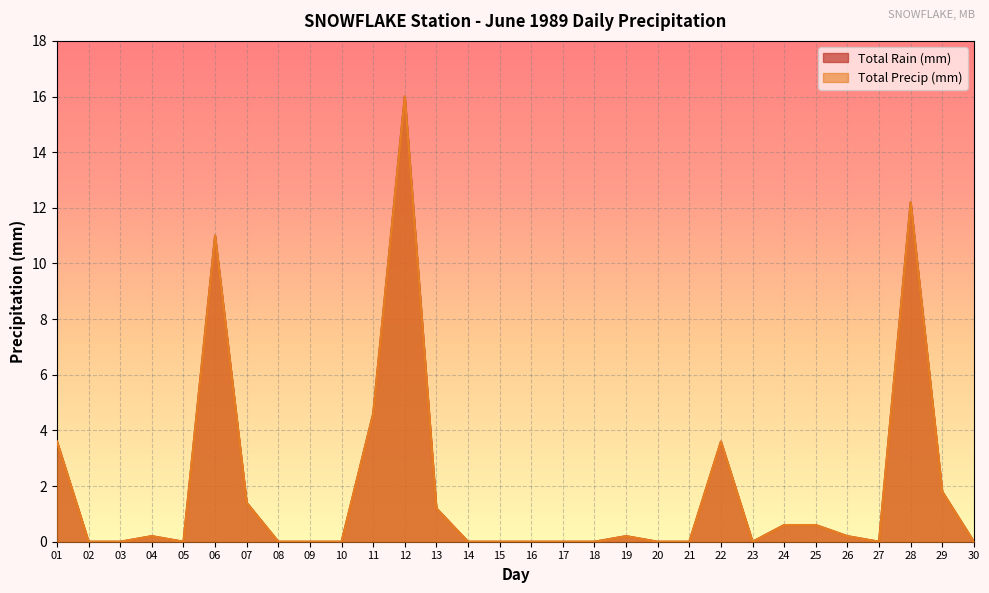

Where is Total Precip (mm) nearest to the value 8?

06